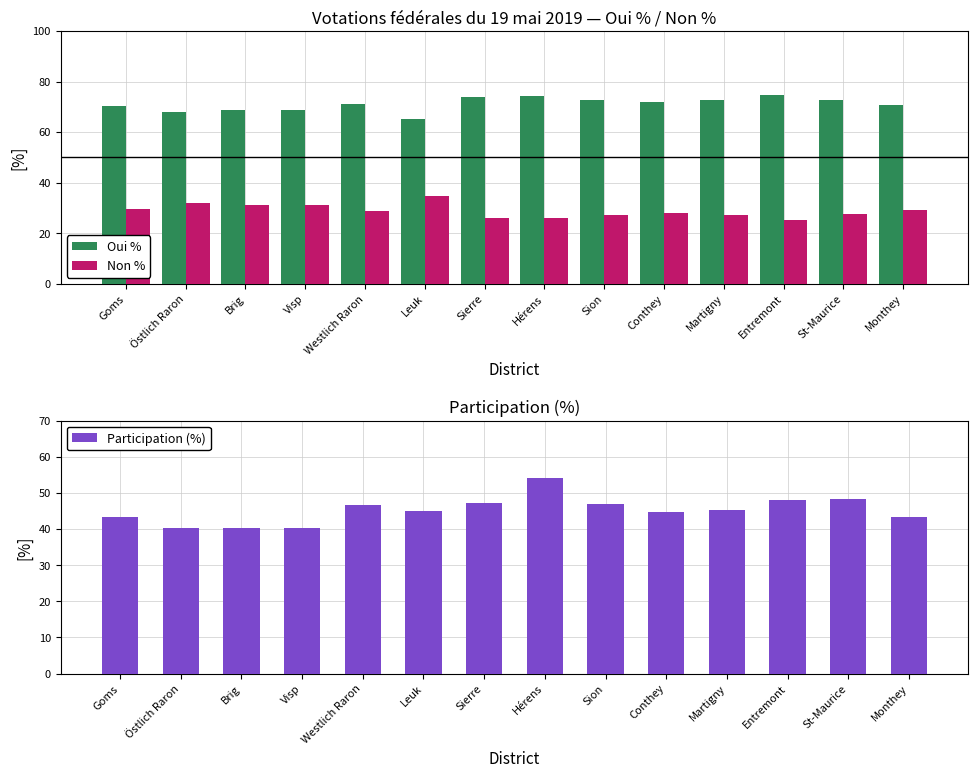

At Conthey, list the series in order from smallest to largest.

Non %, Participation (%), Oui %